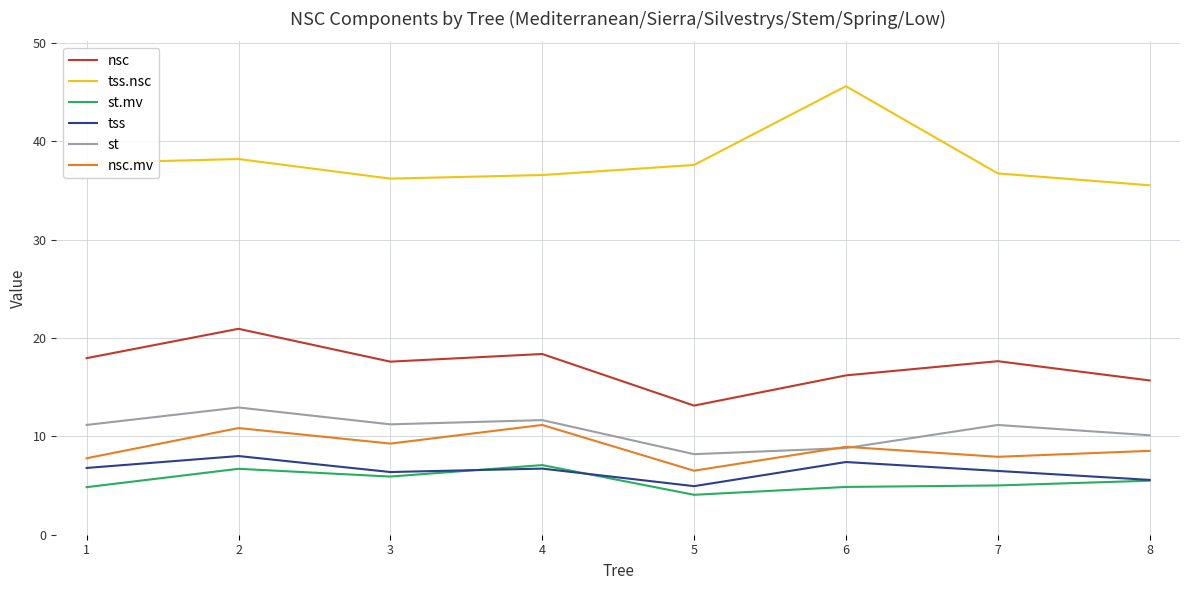

What are all the series names shown in the legend?

nsc, tss.nsc, st.mv, tss, st, nsc.mv